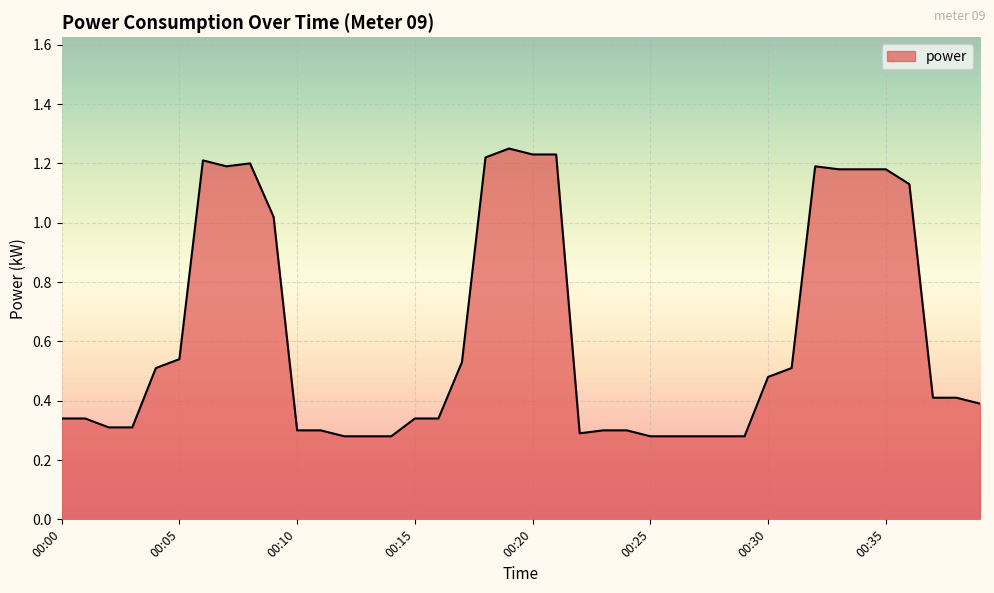

How many lines are shown in the chart?

1